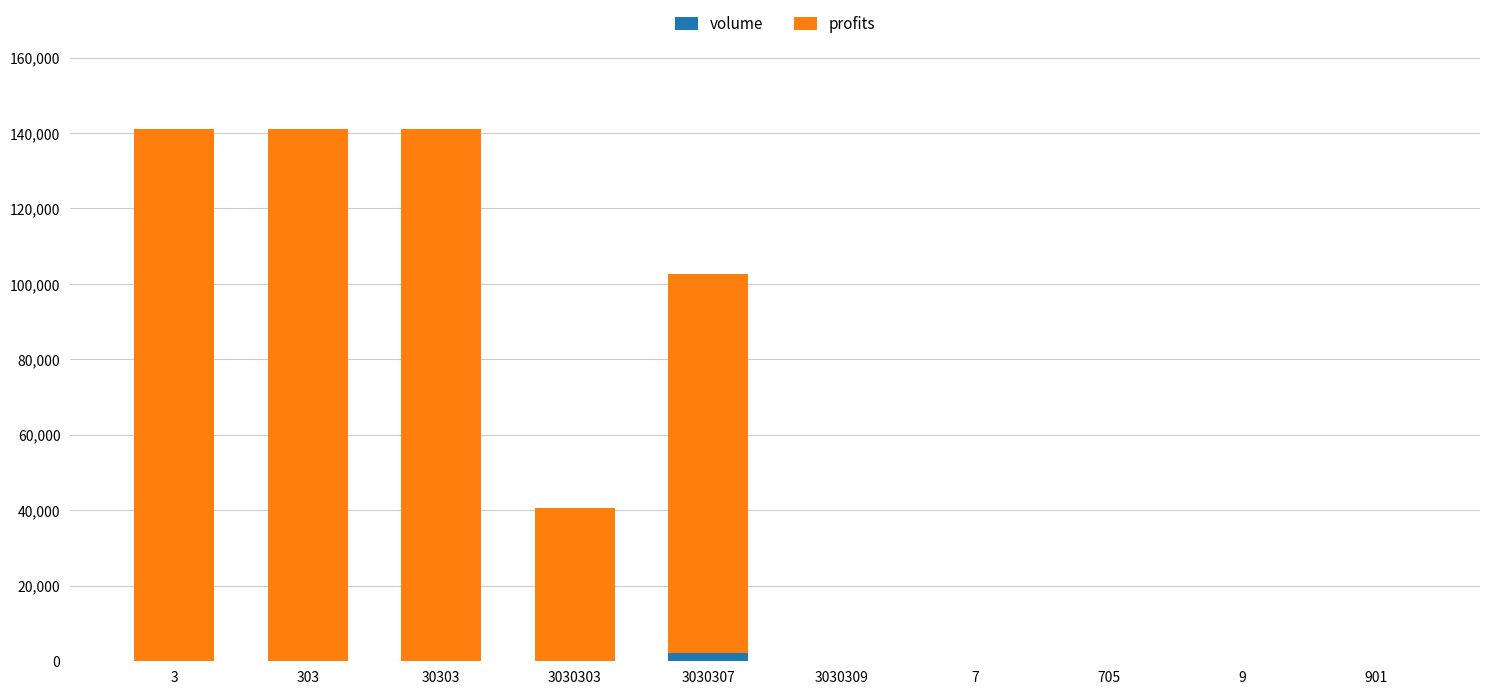

True or false: volume has a value of 0 at 3030309.

True